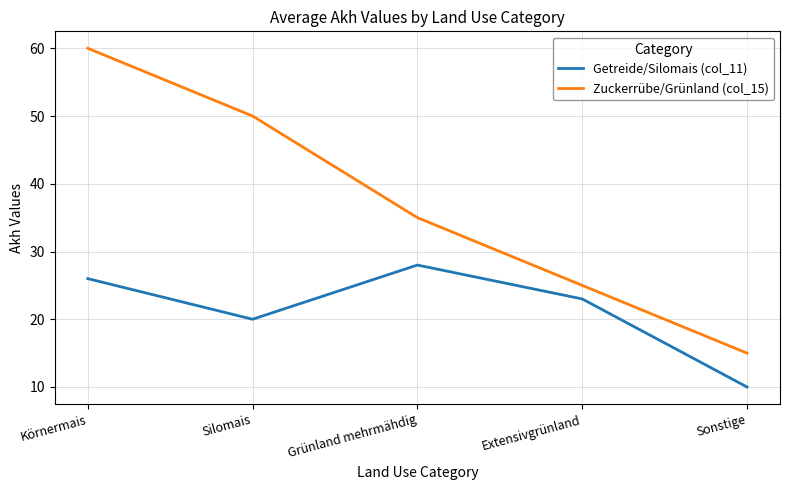

What is the sum of all Getreide/Silomais (col_11) values?

107